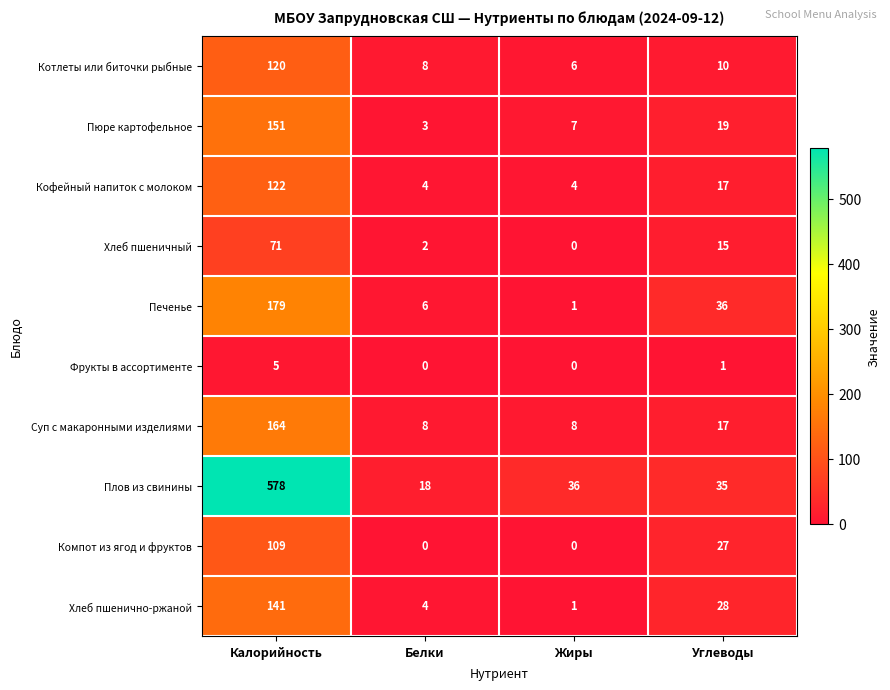

At which label does Фрукты в ассортименте first exceed 1?

Калорийность